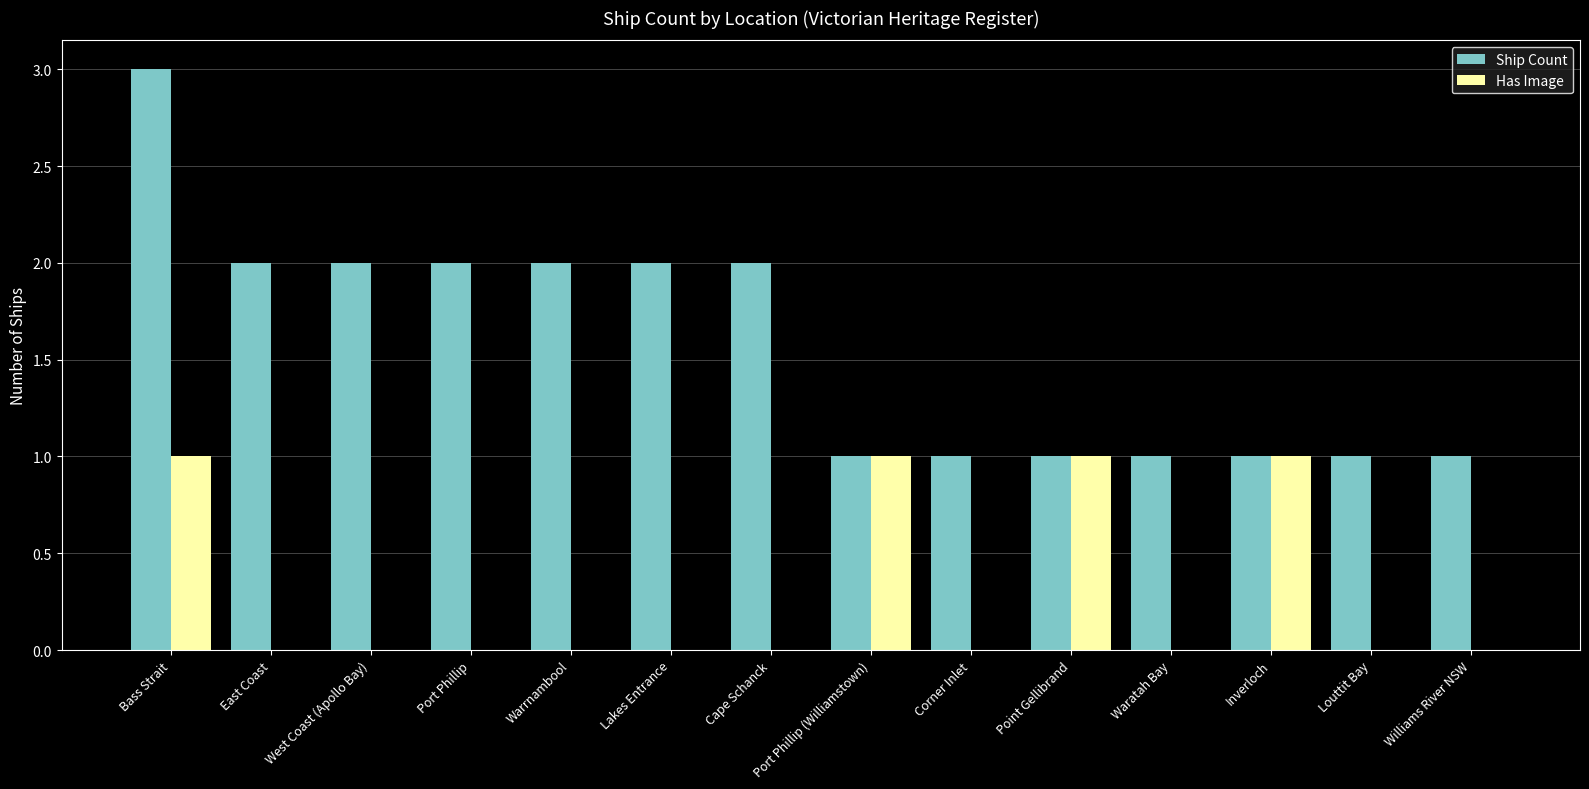

What is the greatest value displayed?

3